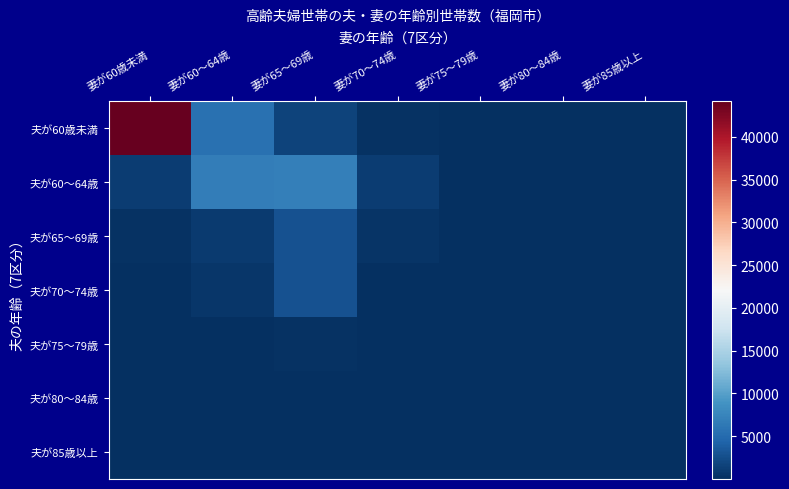

What is the minimum value shown in the chart?

2